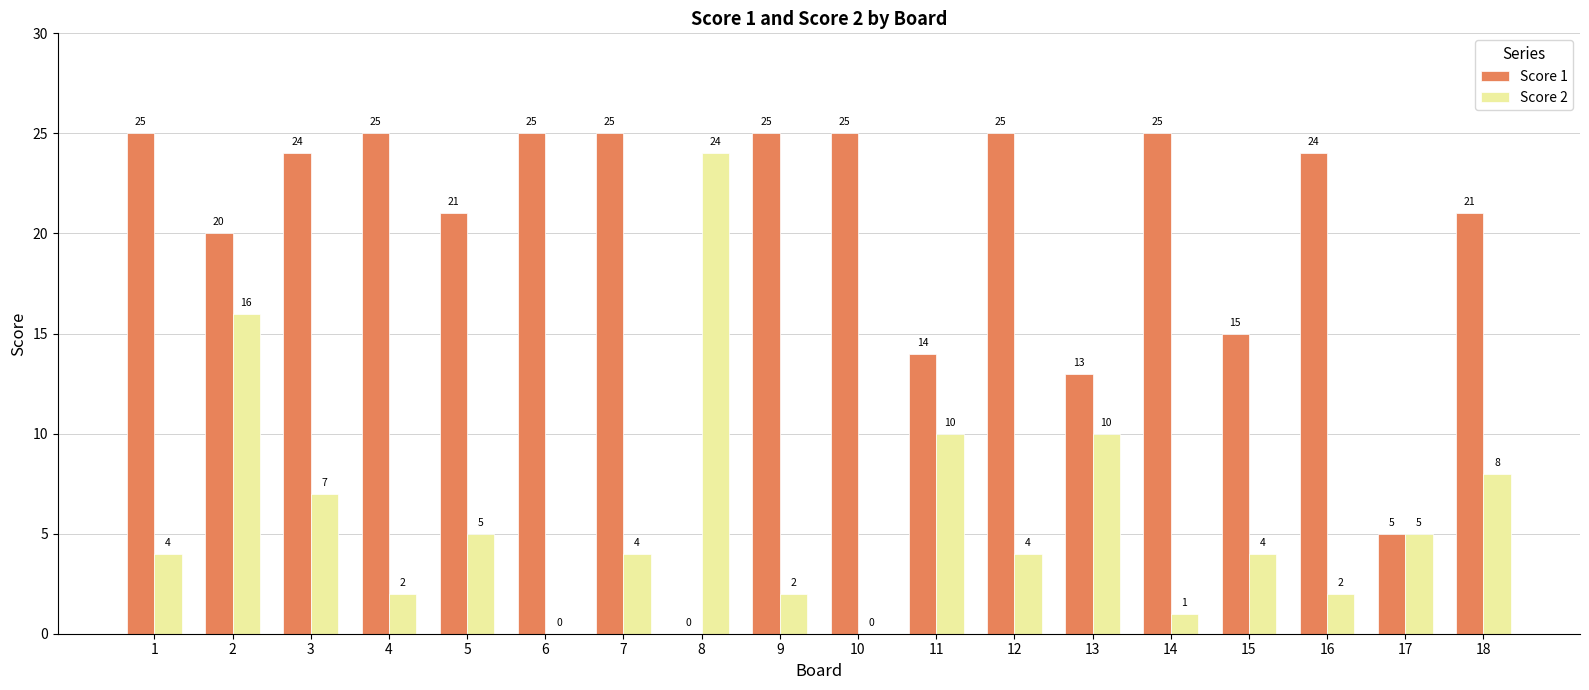

Is it true that Score 1 equals 25 at 1?

True